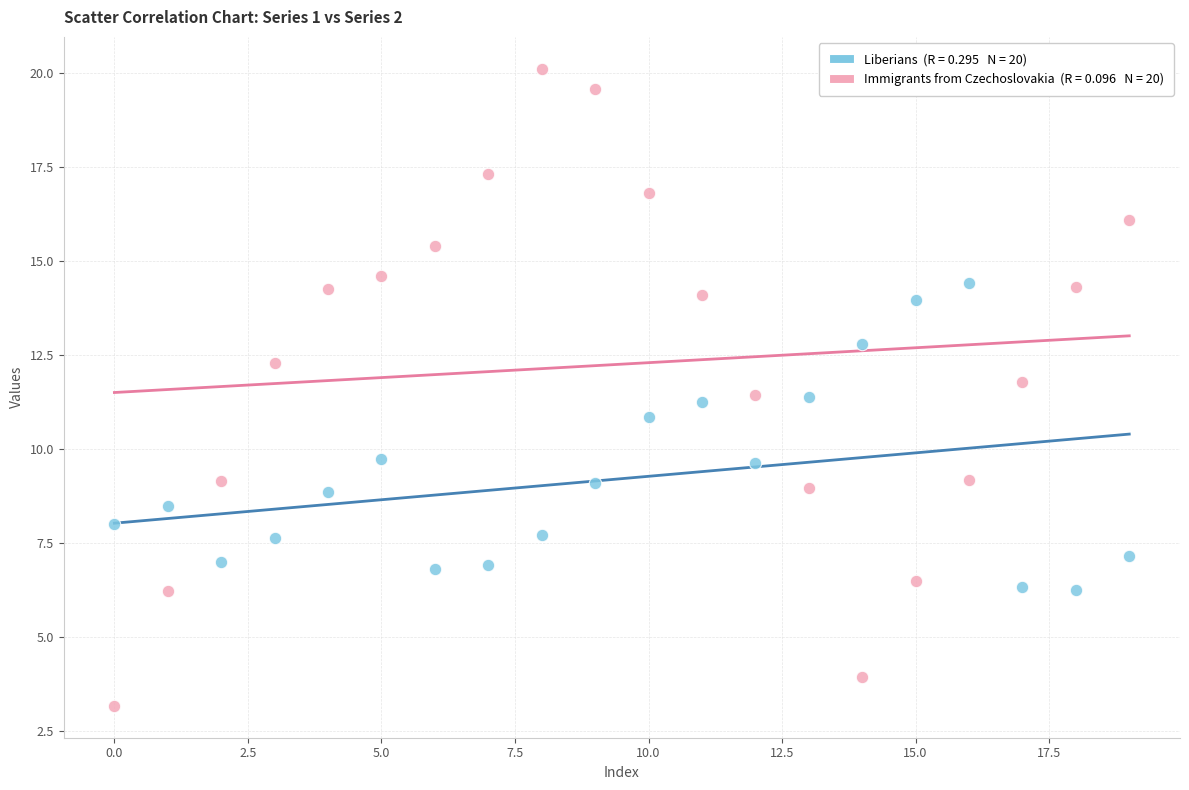

Across all data points, what is the range of Y values (max minus min)?

16.9